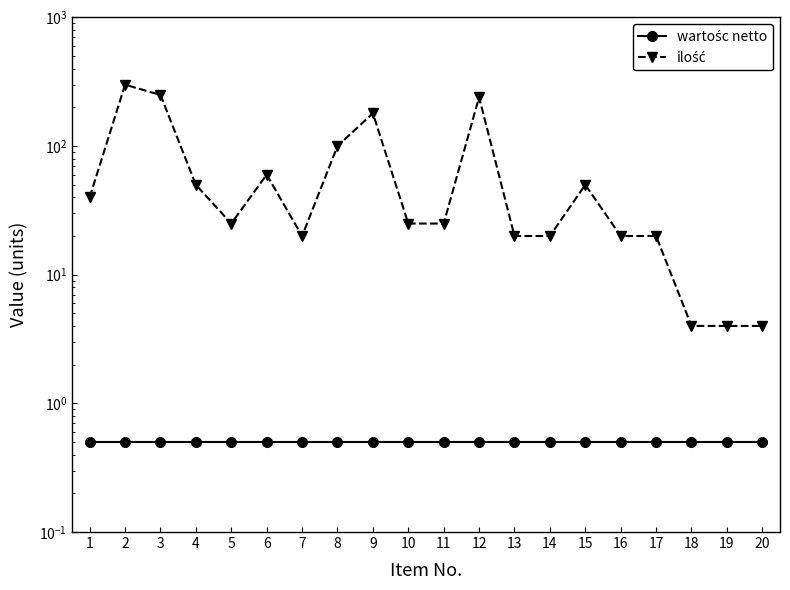

At which category is the sum across all series the highest?

2